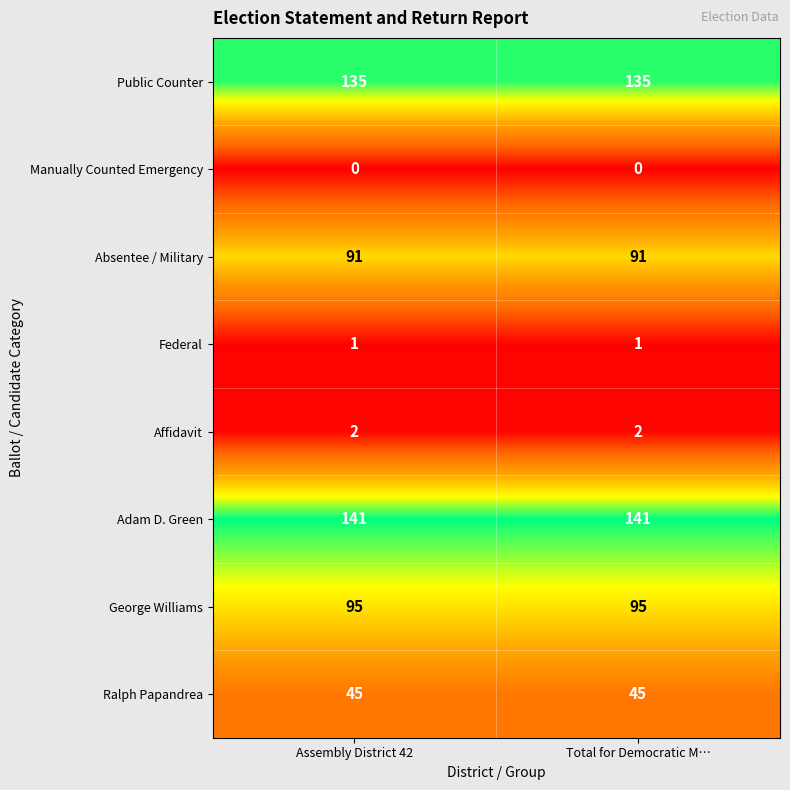

List the series in order of their peak value, lowest first.

Manually Counted Emergency, Federal, Affidavit, Ralph Papandrea, Absentee / Military, George Williams, Public Counter, Adam D. Green